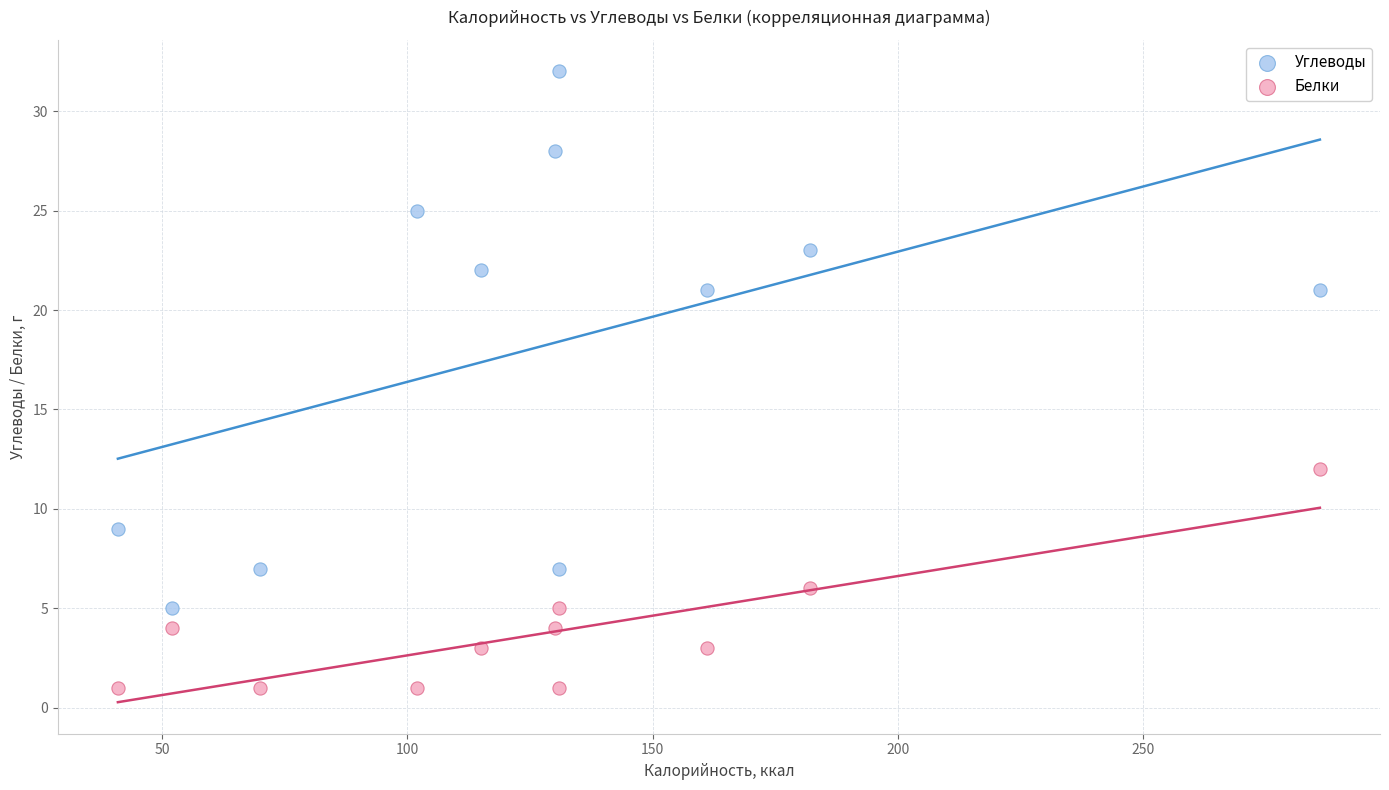

Across all data points, what is the range of Y values (max minus min)?

31